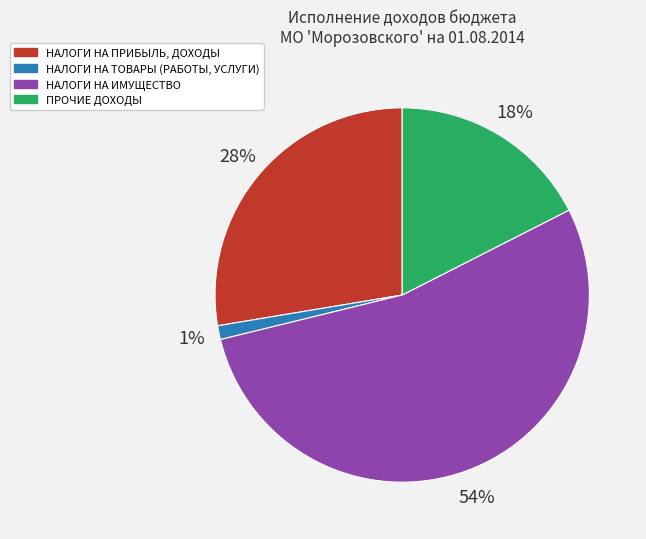

Which category has the biggest portion of the pie?

НАЛОГИ НА ИМУЩЕСТВО